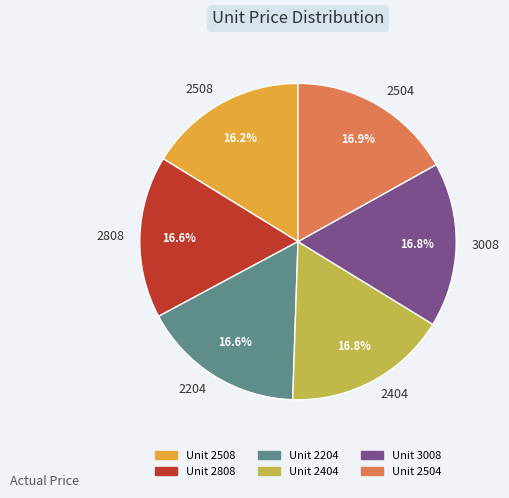

What percentage is NOT represented by 2204?

83.4%